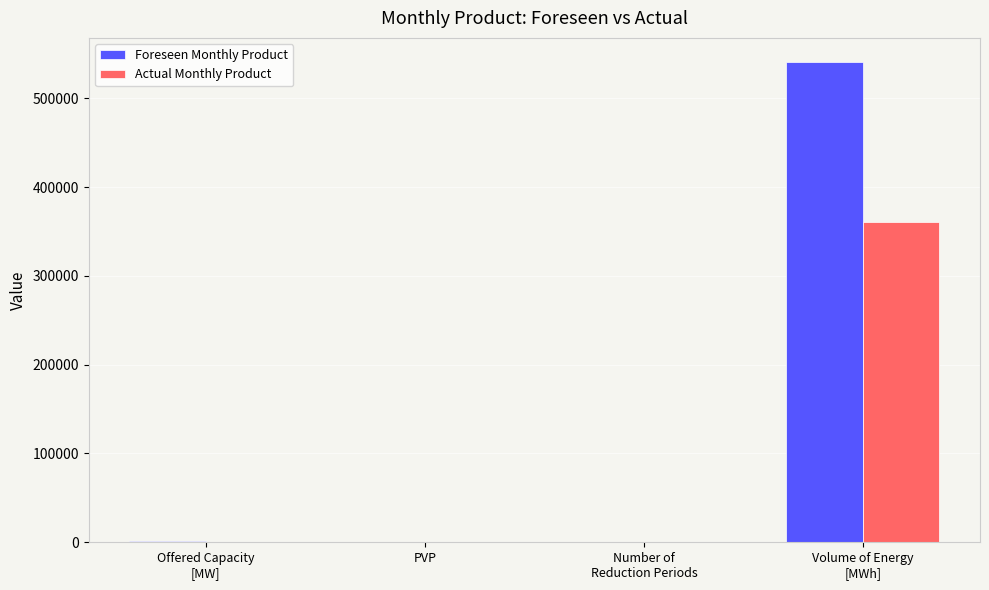

Which series has the largest total across all categories?

Foreseen Monthly Product